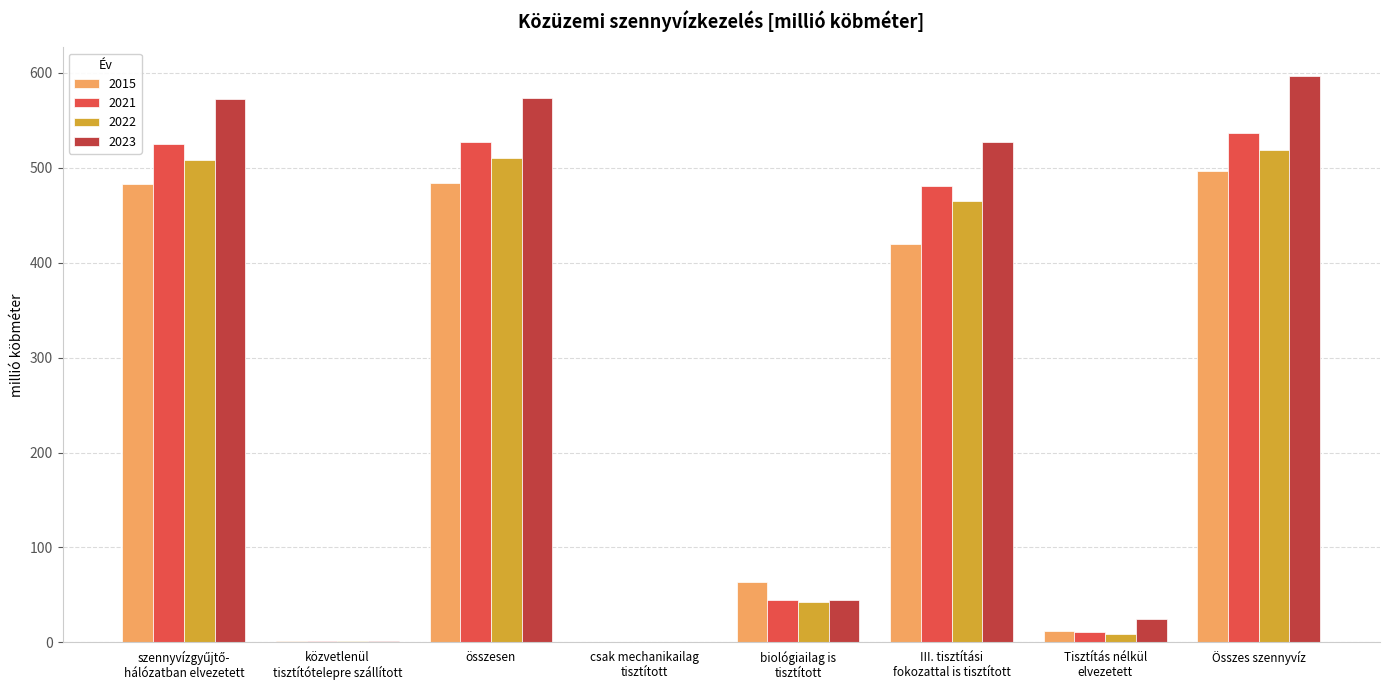

What is the maximum value for 2023?

597.0